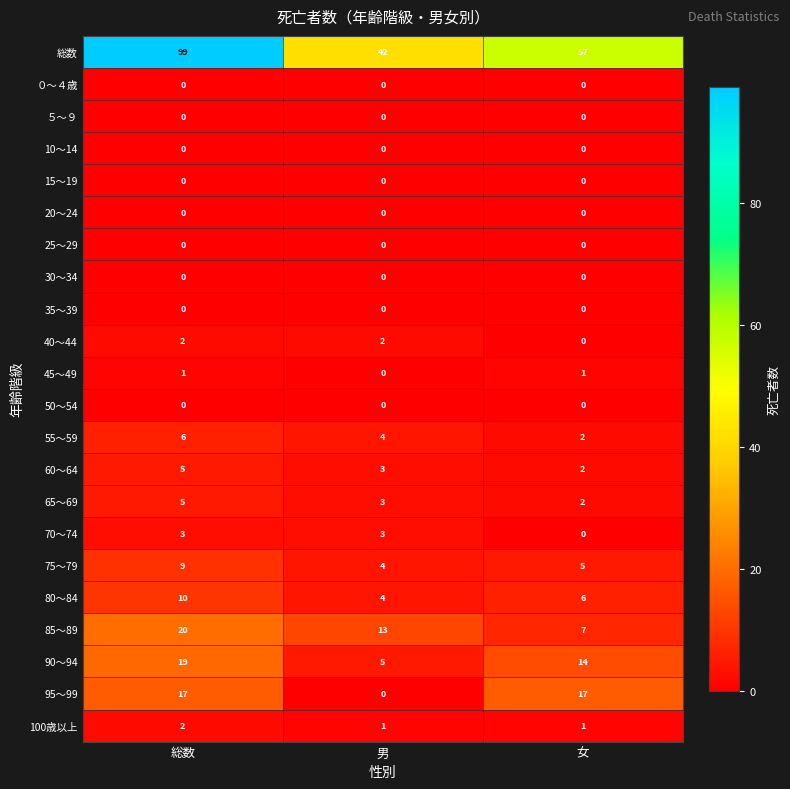

Is it true that 85～89 equals 20 at 総数?

True